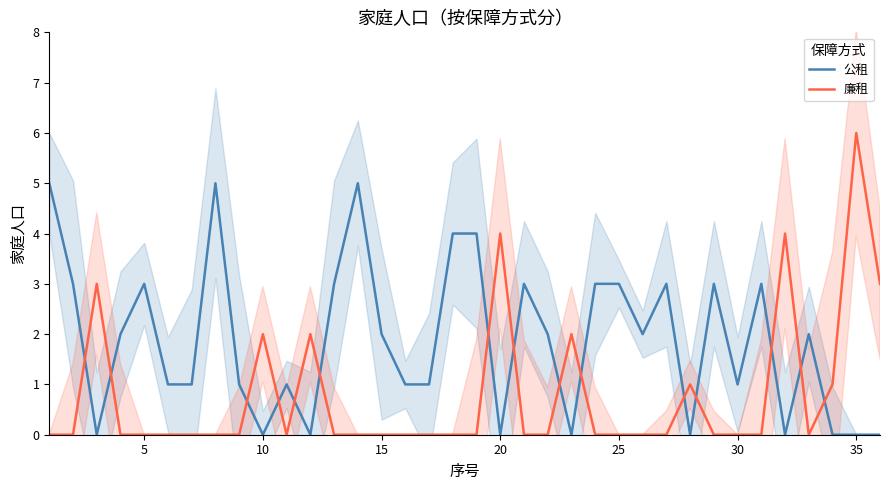

What is the average value of the 公租 series?

2